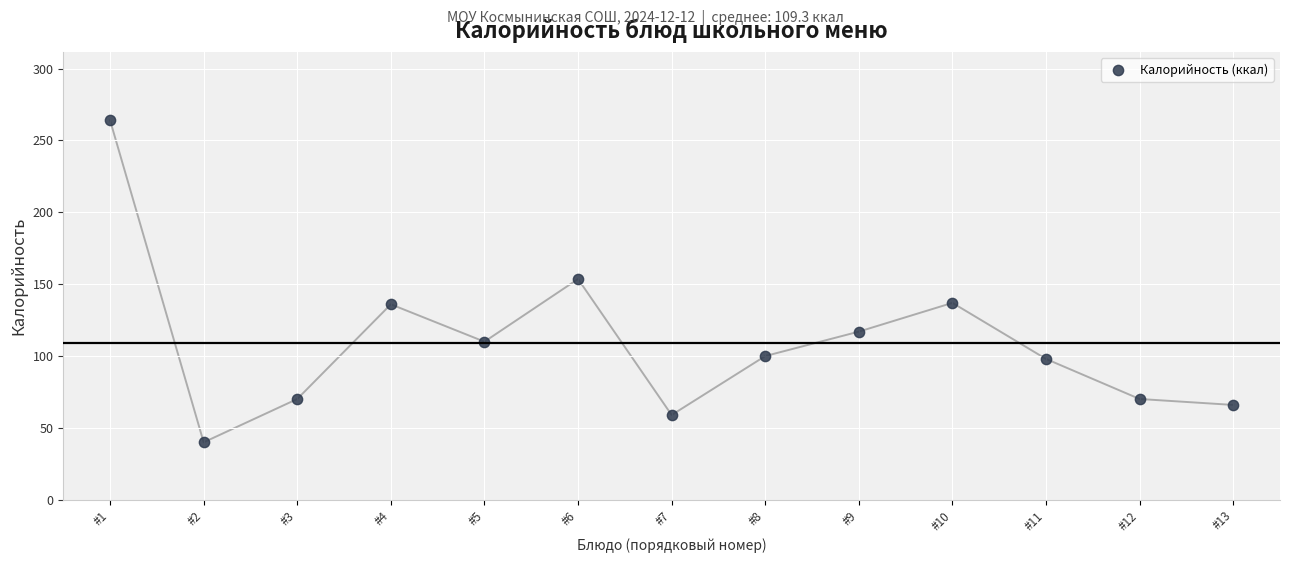

What is the range of Y values (max minus min)?

224.0